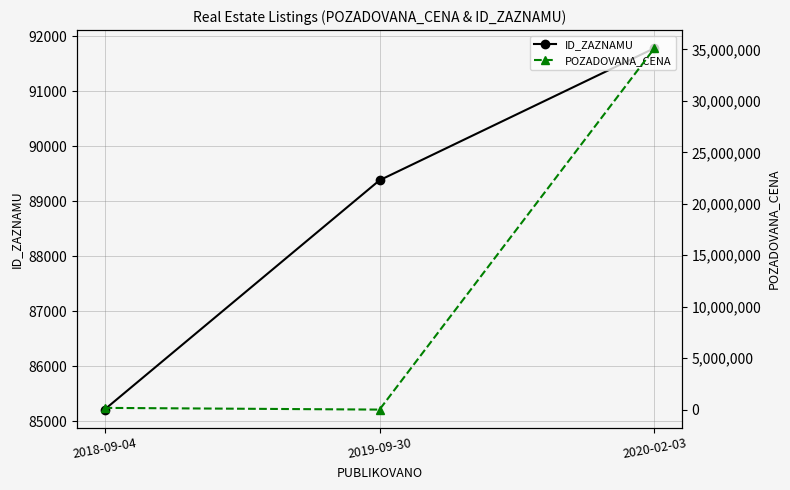

The POZADOVANA_CENA series shows 58546 at 2018-09-04. True or false?

False